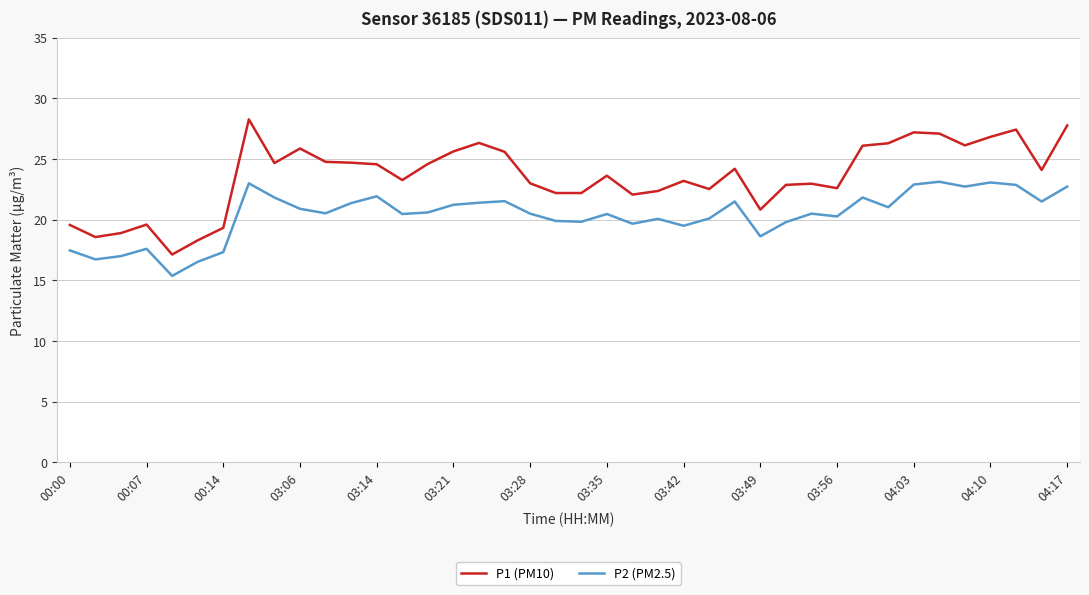

What is the greatest value displayed?

28.3